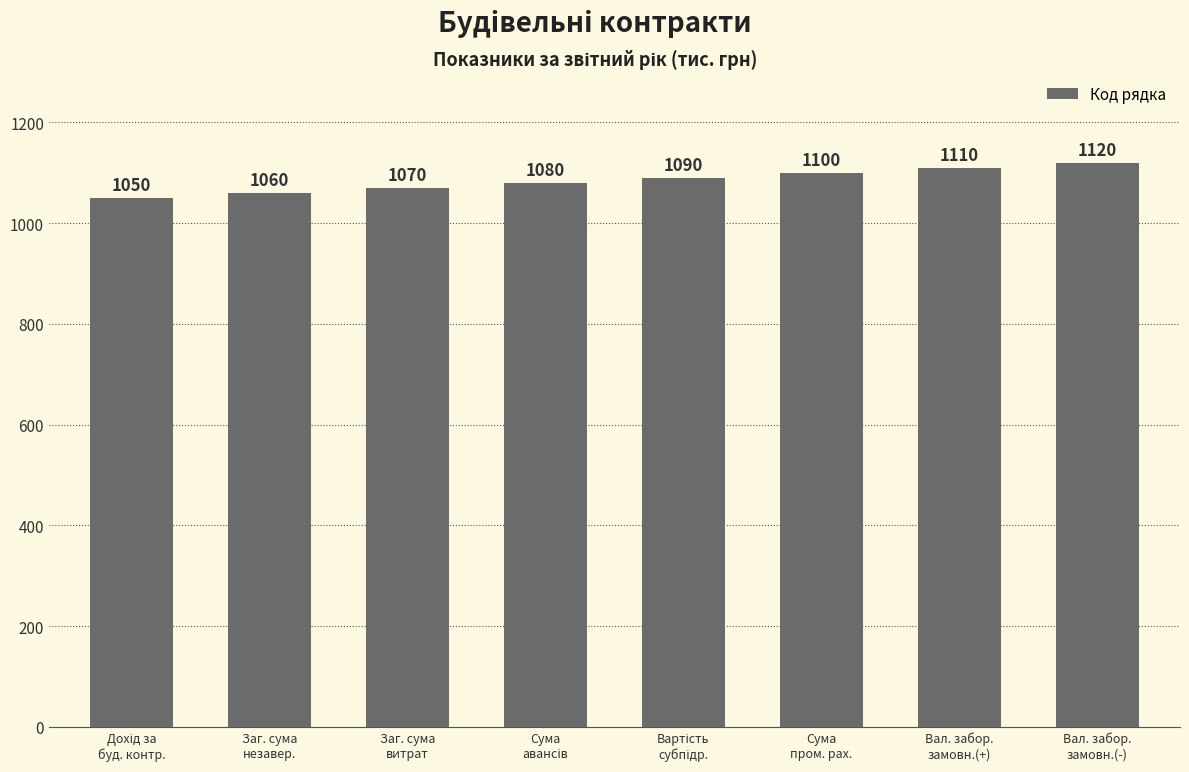

The value at Заг. сума
витрат is 1070. True or false?

True